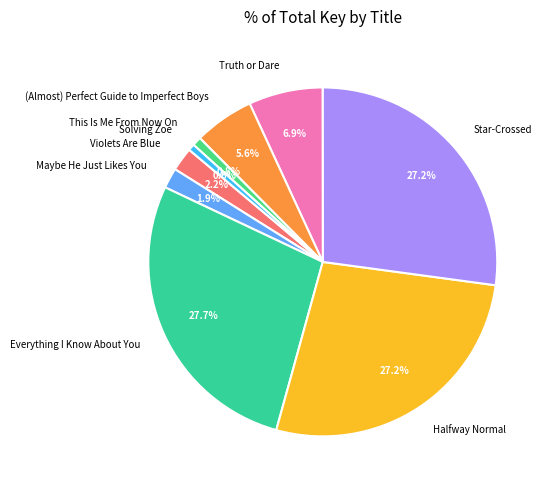

To the nearest percent, what portion does Everything I Know About You represent?

28%